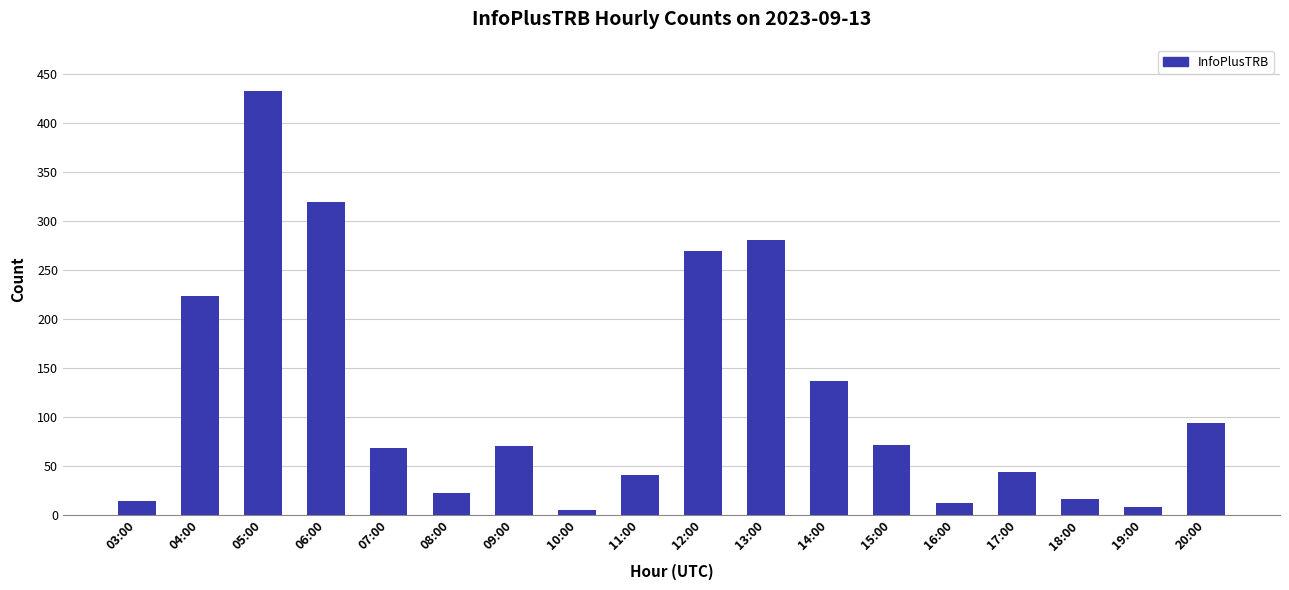

Which category has the highest value across all series?

05:00